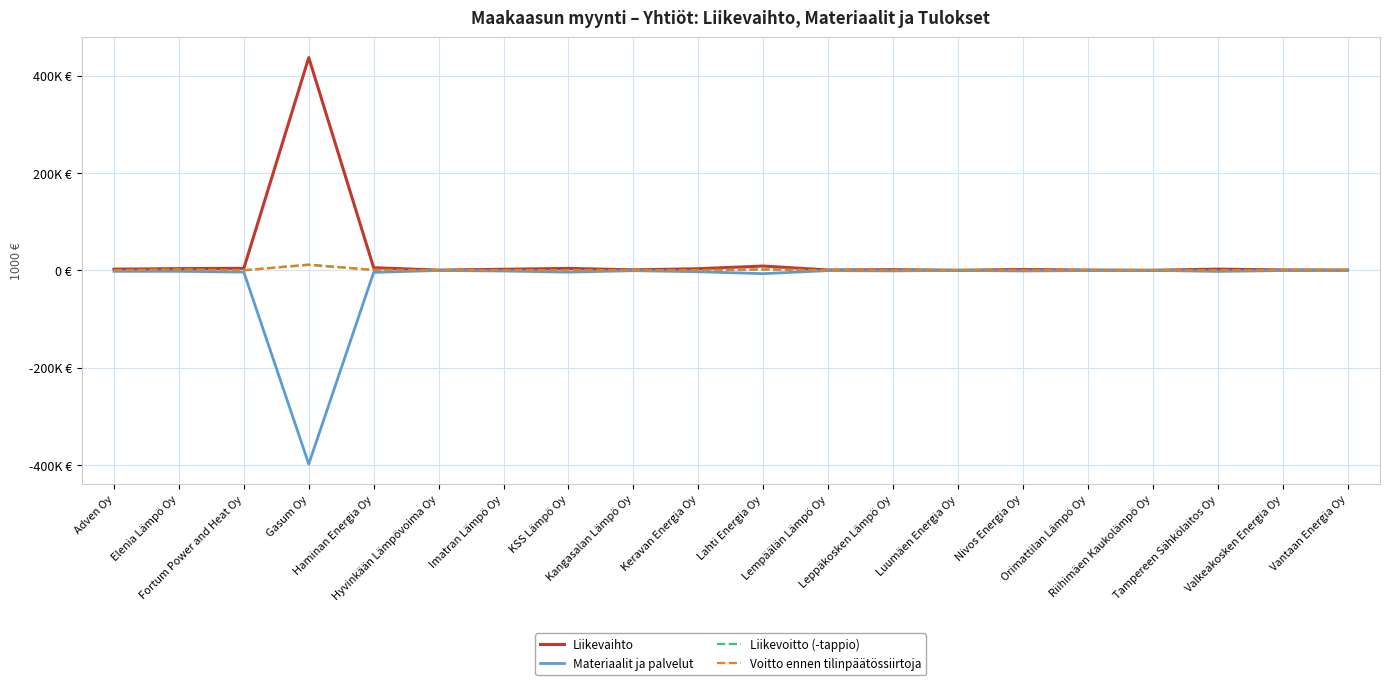

List the labels in order of Materiaalit ja palvelut value, smallest first.

Gasum Oy, Lahti Energia Oy, Haminan Energia Oy, KSS Lämpö Oy, Fortum Power and Heat Oy, Keravan Energia Oy, Tampereen Sähkölaitos Oy, Adven Oy, Elenia Lämpö Oy, Imatran Lämpö Oy, Nivos Energia Oy, Leppäkosken Lämpö Oy, Kangasalan Lämpö Oy, Lempäälän Lämpö Oy, Vantaan Energia Oy, Orimattilan Lämpö Oy, Valkeakosken Energia Oy, Hyvinkään Lämpövoima Oy, Luumäen Energia Oy, Riihimäen Kaukolämpö Oy